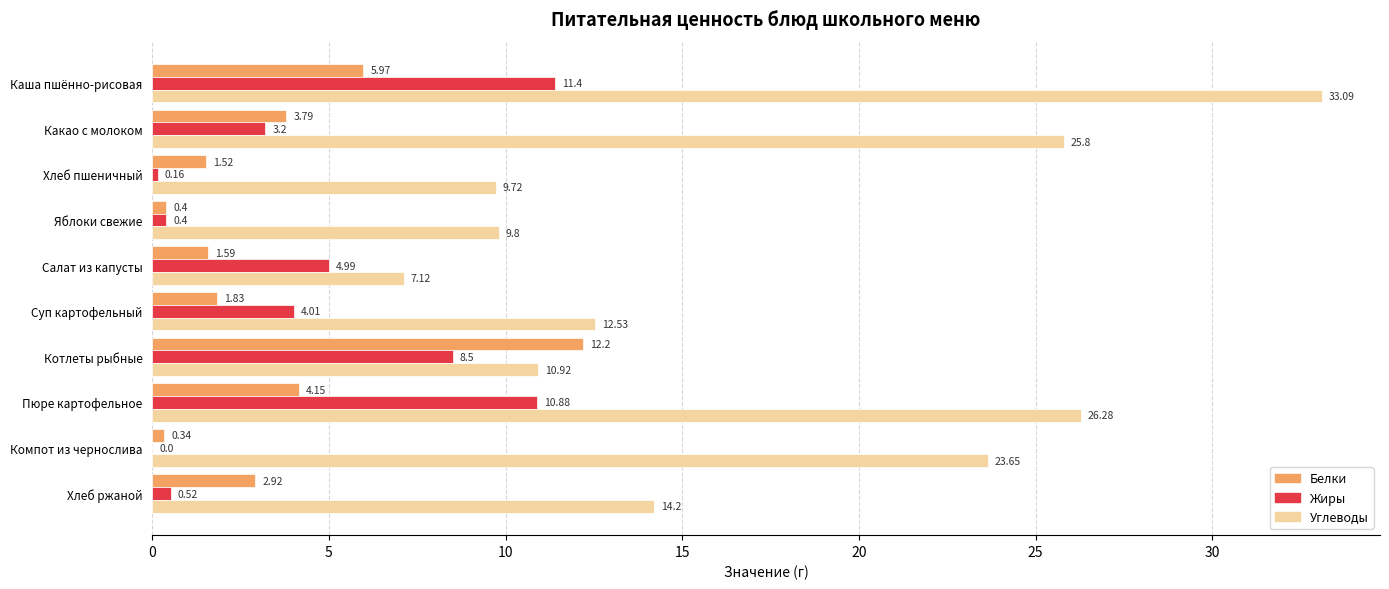

Which series changed the most between Хлеб пшеничный and Пюре картофельное?

Углеводы